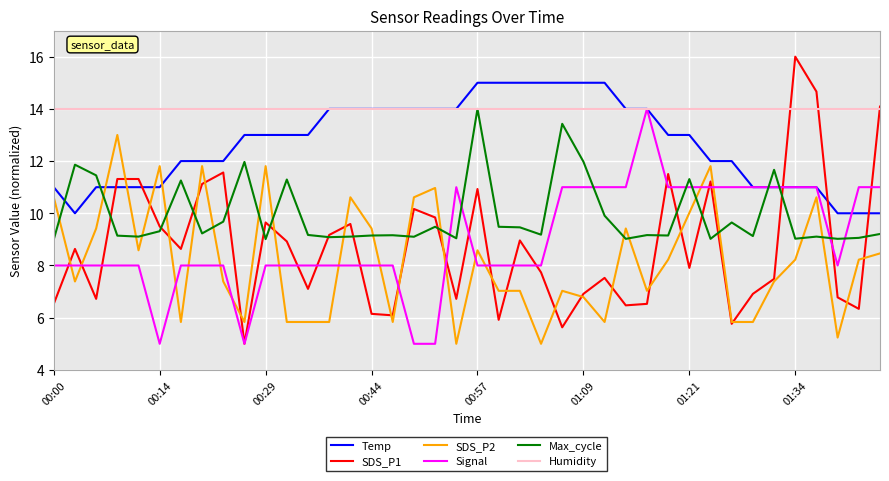

Which series has the largest total across all categories?

Humidity